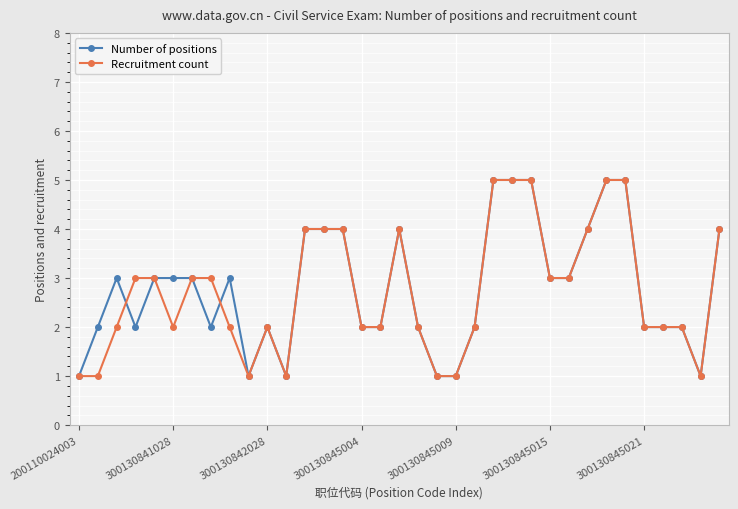

How many lines are shown in the chart?

2